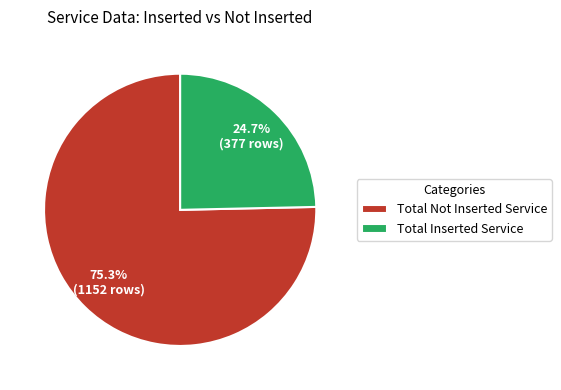

To the nearest percent, what portion does Total Inserted Service represent?

25%